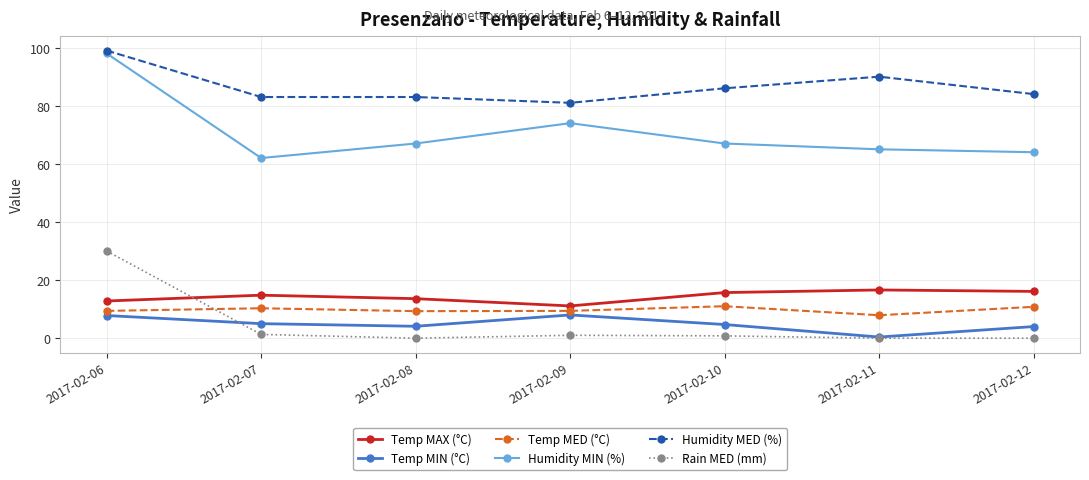

What is the total value across all series at 2017-02-07?

176.4